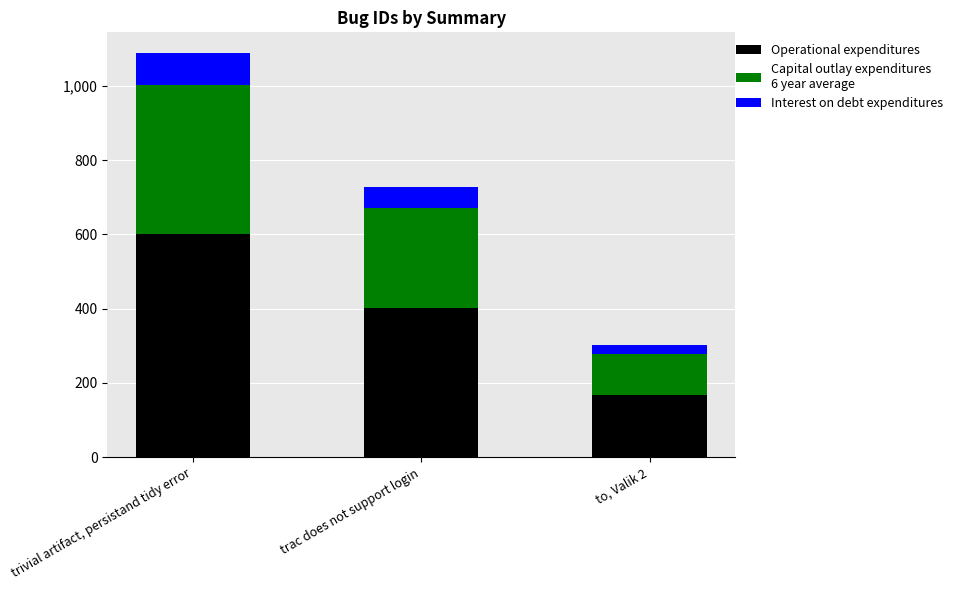

What is the total value across all series at trivial artifact, persistand tidy error?

1090